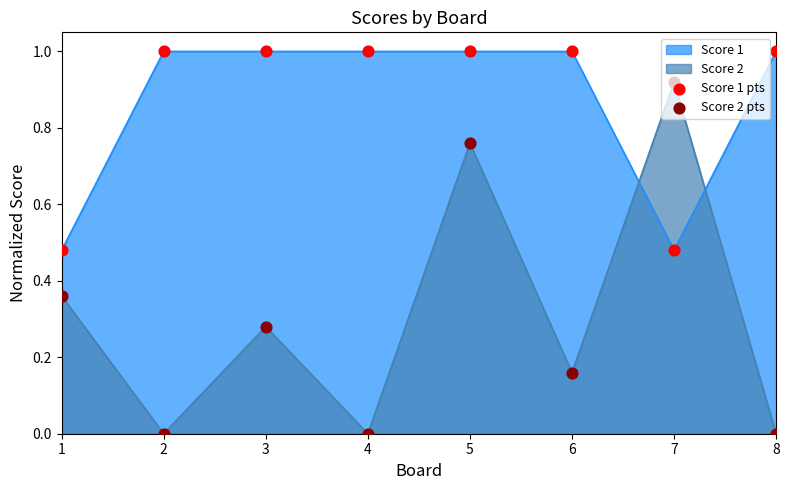

Which series reaches the maximum Y coordinate?

Score 1 pts